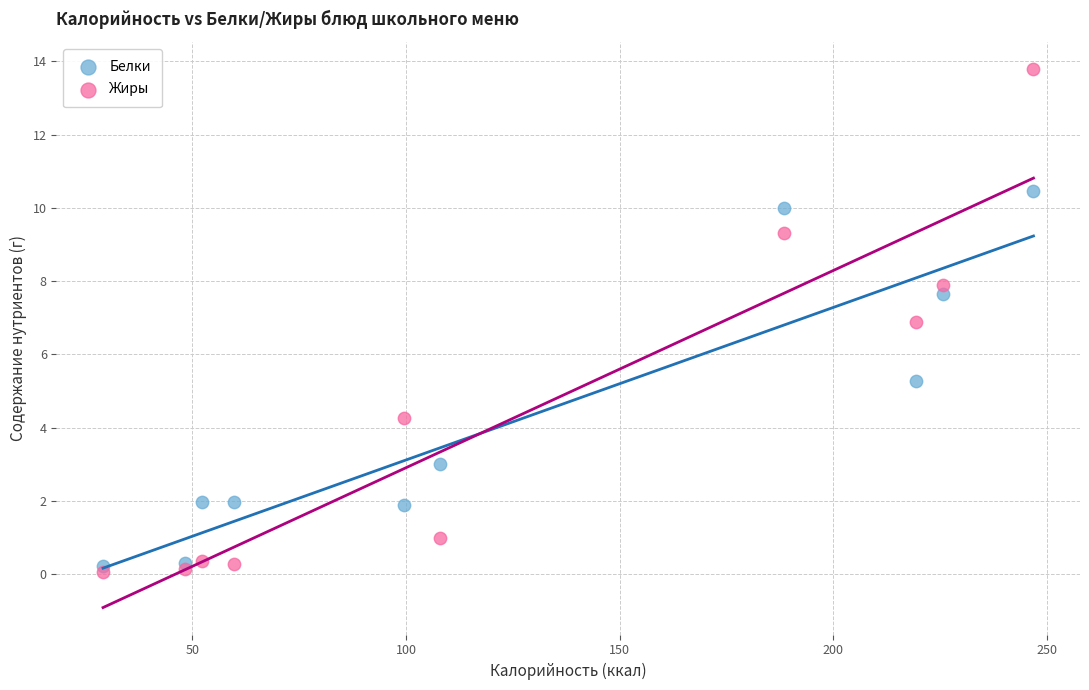

In the Жиры series, what Y value is closest to 6?

6.9